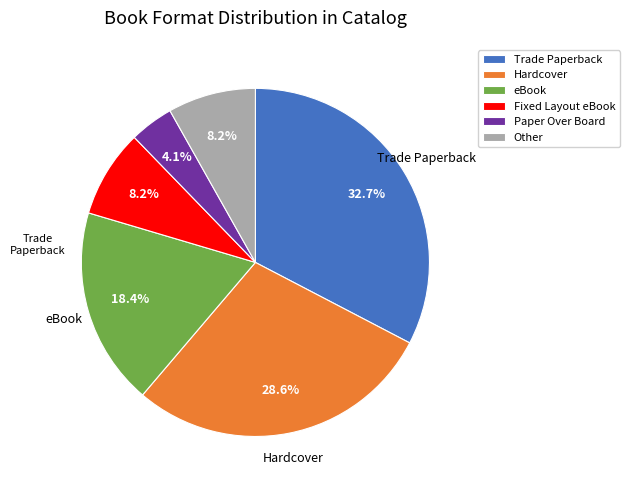

Which category has the biggest portion of the pie?

Trade Paperback